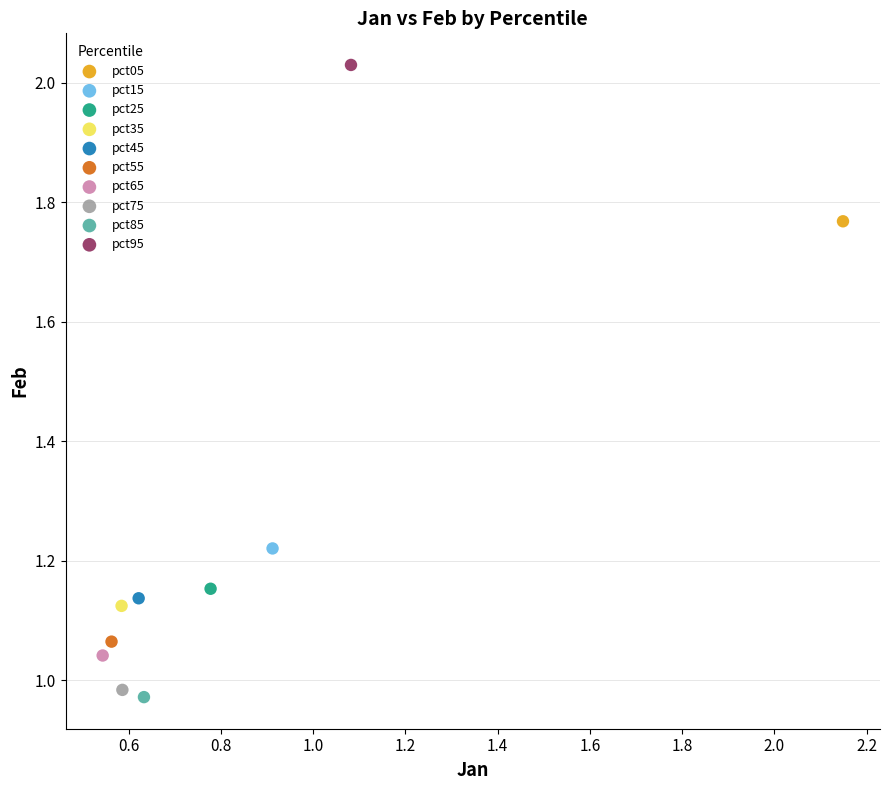

What are all the series names shown in the legend?

pct05, pct15, pct25, pct35, pct45, pct55, pct65, pct75, pct85, pct95